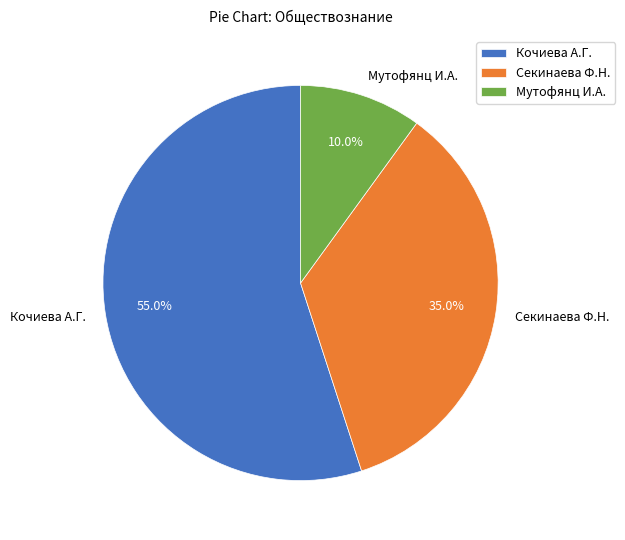

What is the ratio of the value at Кочиева А.Г. to the value at Мутофянц И.А.?

5.5